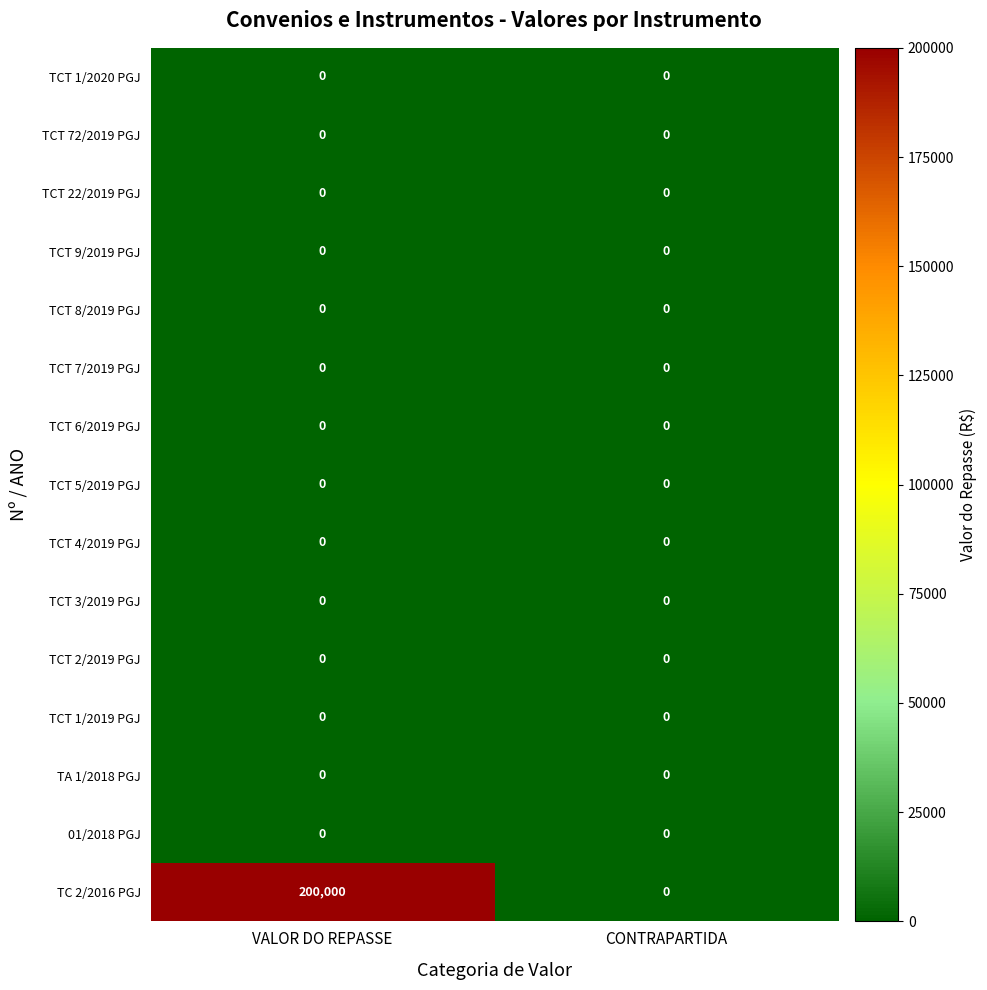

What is the difference between the highest and lowest values at VALOR DO REPASSE?

200000